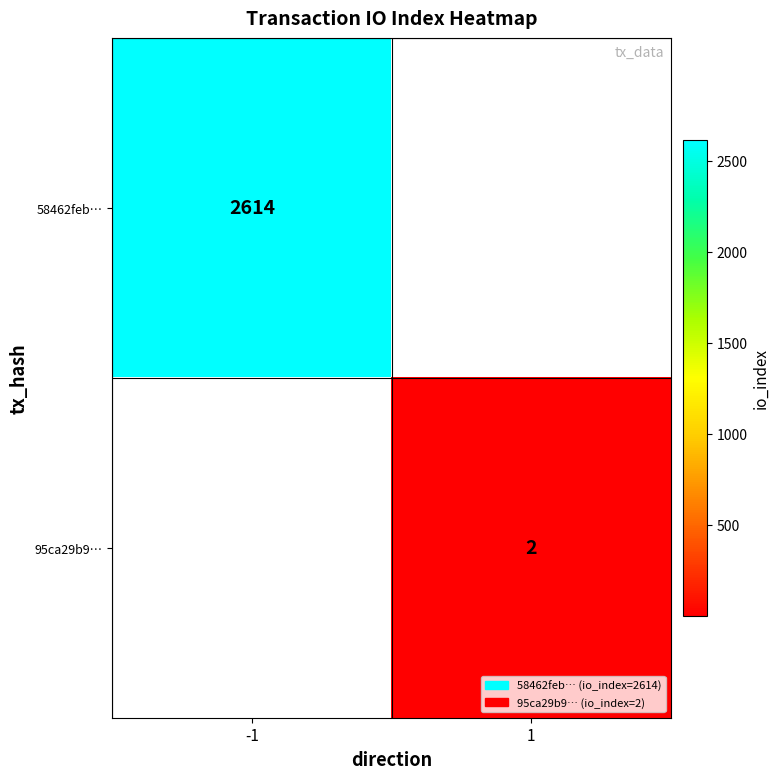

How many series are shown in this chart?

2